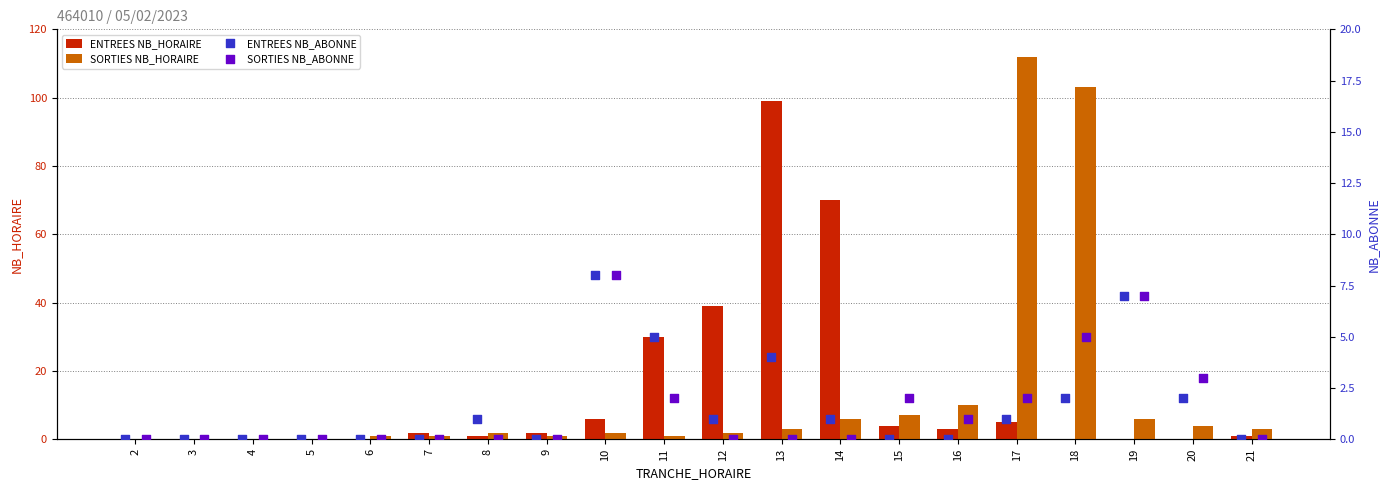

Which series reaches the maximum Y coordinate?

SORTIES NB_HORAIRE